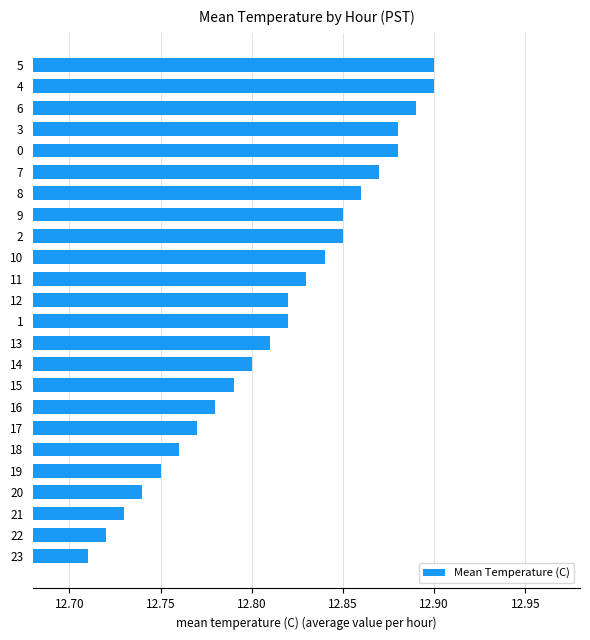

Where is the data nearest to the value 12?

23